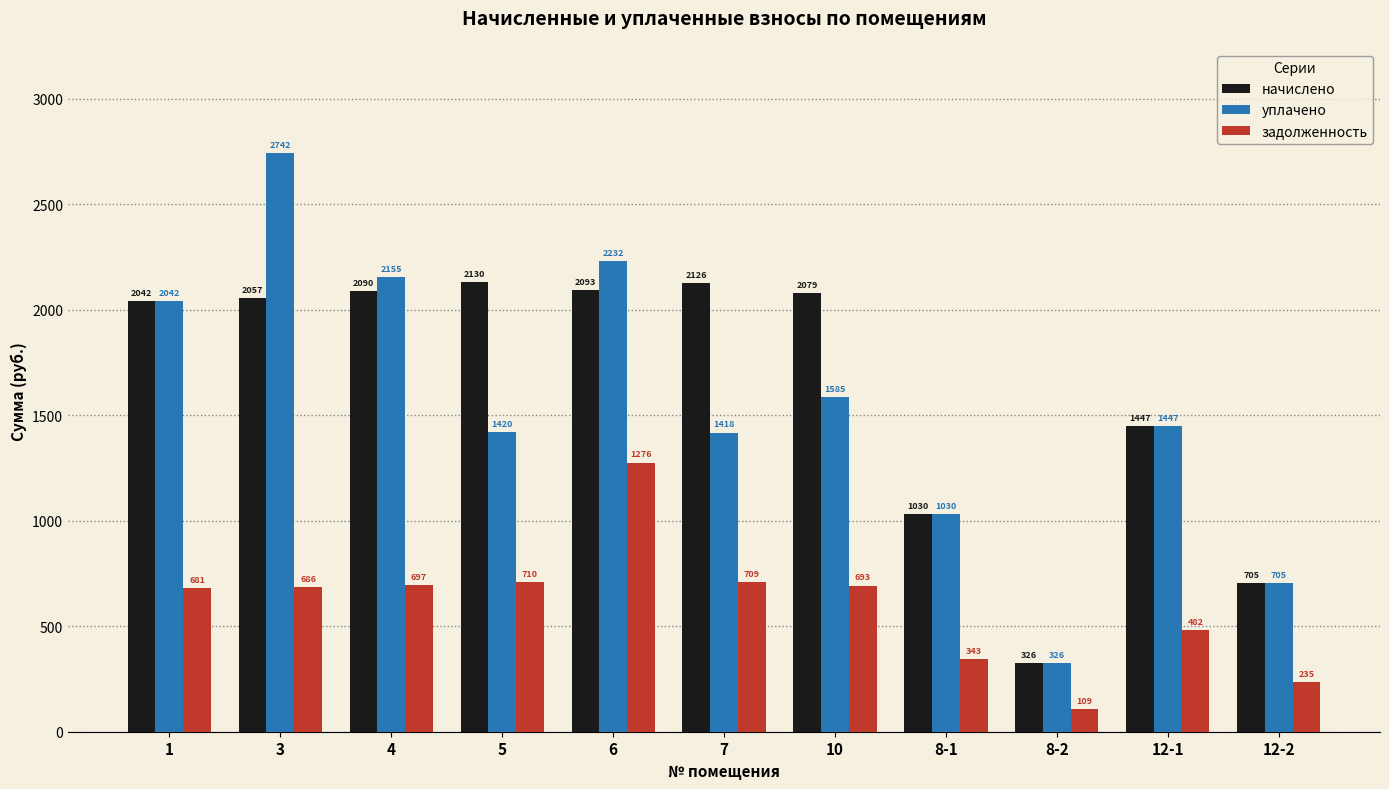

What is the difference between the начислено values at 3 and 5?

73.3